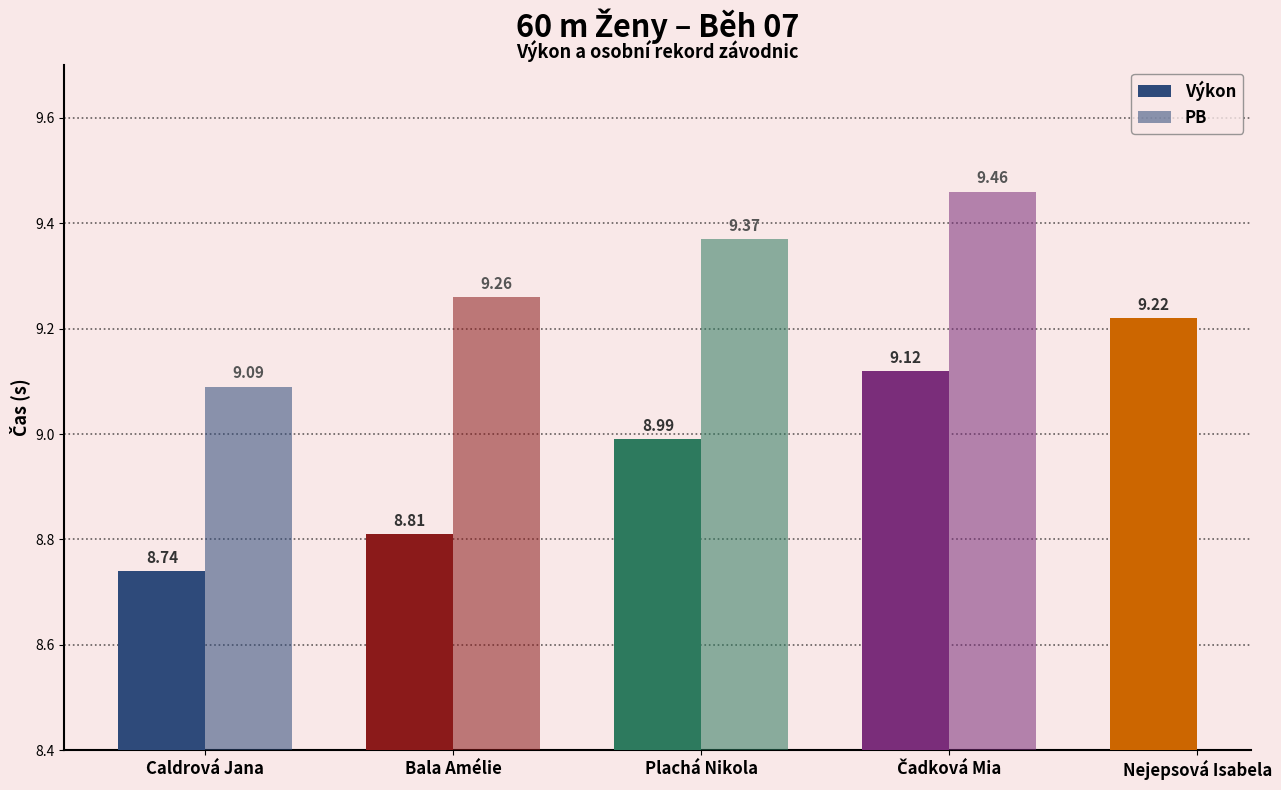

What is the sum of all Výkon values?

44.9